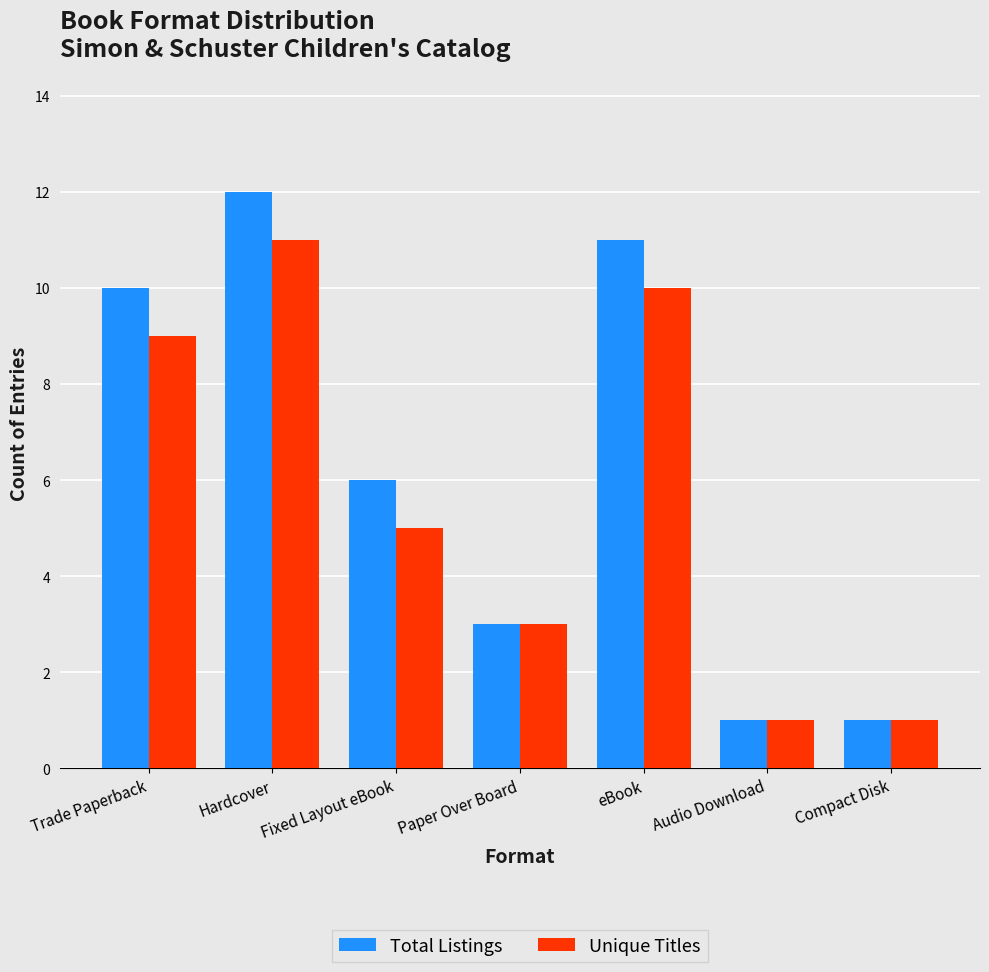

The Total Listings series shows 2 at Audio Download. True or false?

False